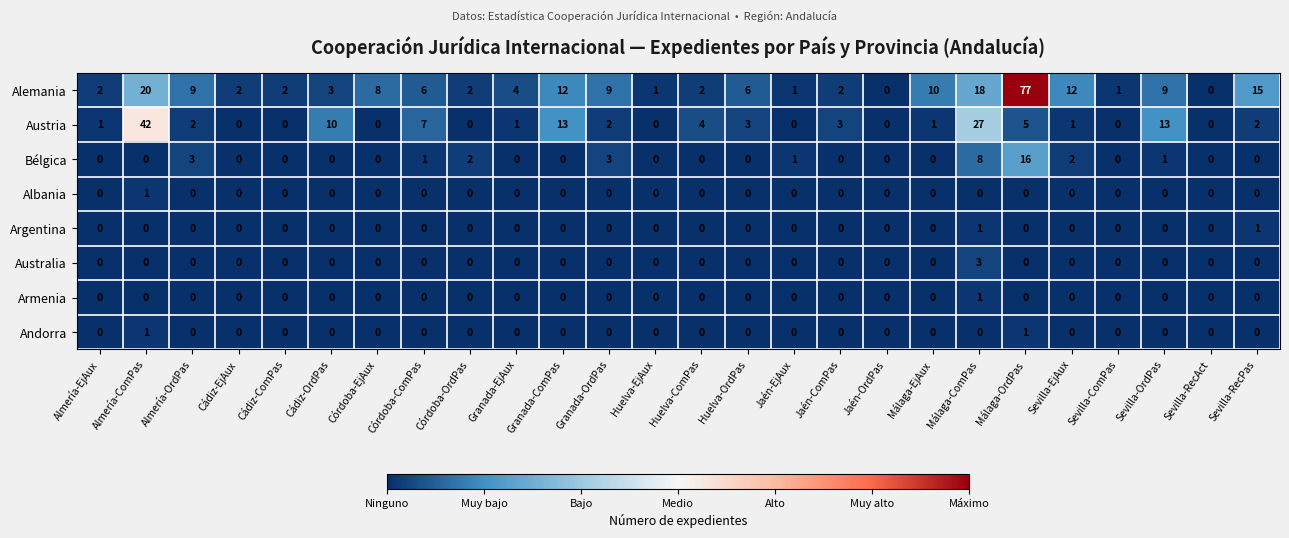

What is the difference between the maximum and minimum values in the Bélgica series?

16